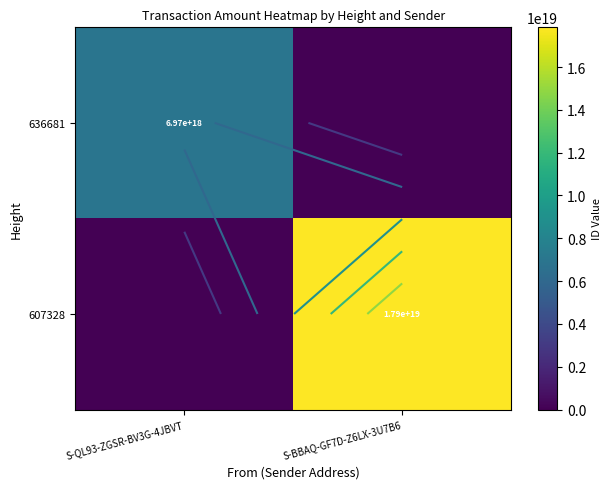

List the labels in order of 636681 value, smallest first.

S-BBAQ-GF7D-Z6LX-3U7B6, S-QL93-ZGSR-BV3G-4JBVT